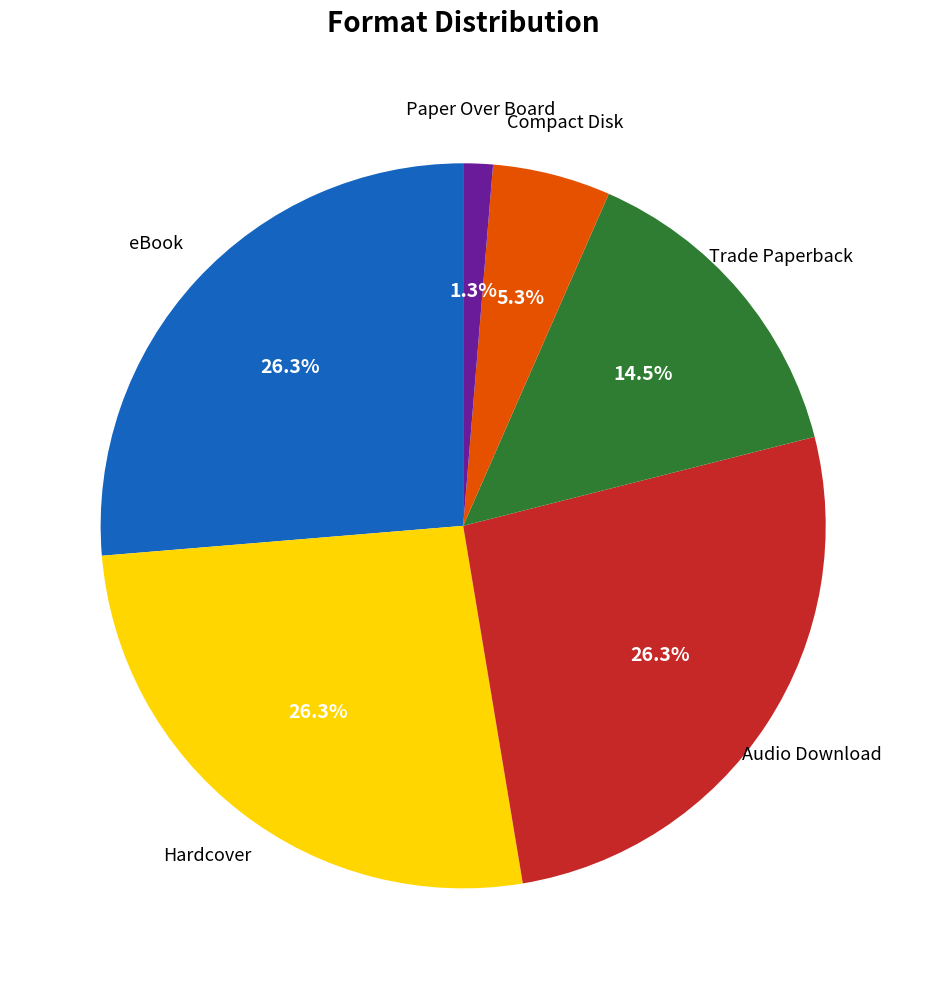

How many slices are in this pie chart?

6